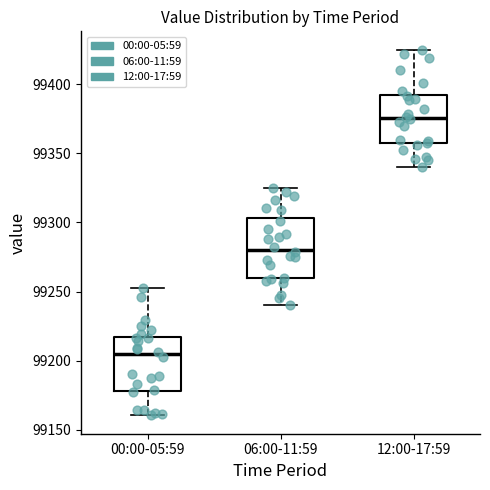

Reading left to right, transcribe this box plot: for each box, give where its median line is, the range the box spans, and where its two whiskers end, as read against the y-axis. The values are not printed on the chart, so give them approximately, as read against the axis.

00:00-05:59: median 99205, box 99180 to 99215, whiskers 99160 to 99250
06:00-11:59: median 99280, box 99260 to 99305, whiskers 99240 to 99325
12:00-17:59: median 99375, box 99355 to 99390, whiskers 99340 to 99425